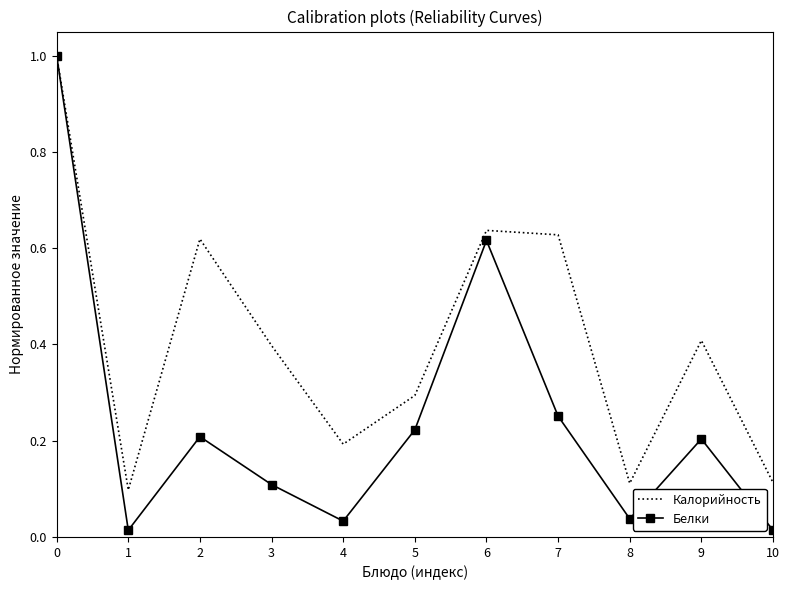

At 9, list the series in order from smallest to largest.

Белки, Калорийность